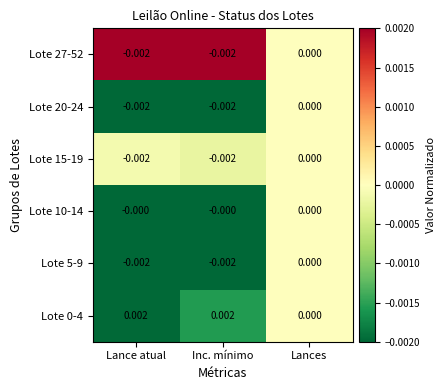

Is the value of Lote 0-4 at Inc. mínimo greater than the value of Lote 15-19 at Lances?

Yes